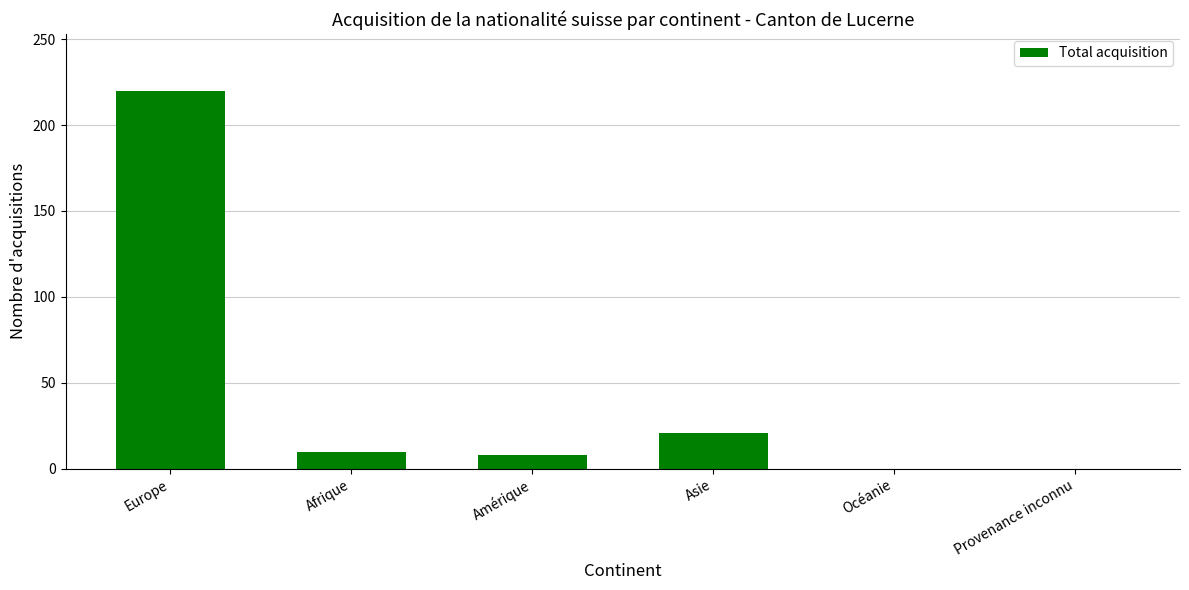

Where is the data nearest to the value 110?

Asie